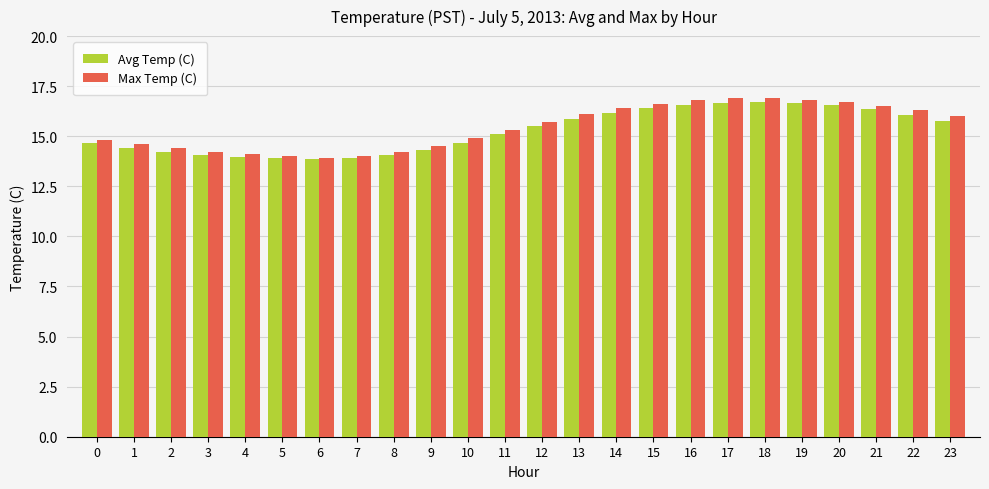

At which label does Max Temp (C) first exceed 15?

11